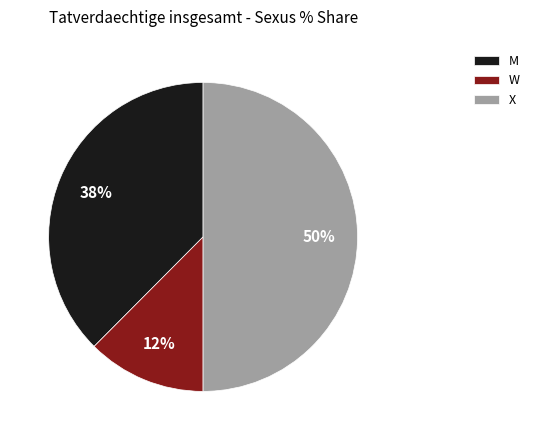

Does W represent more than half of the total?

No